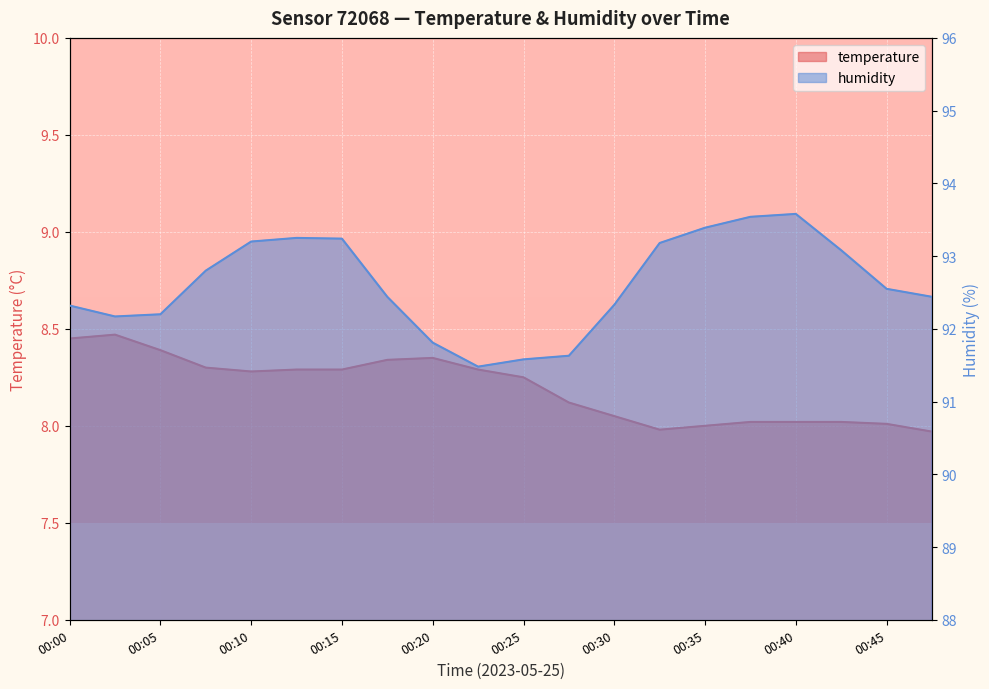

List the series in order of their peak value, highest first.

humidity, temperature